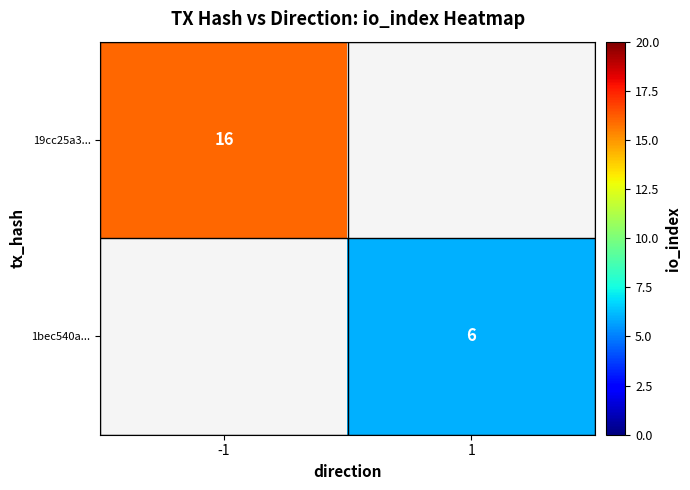

Is it true that 19cc25a3... equals 9 at -1?

False